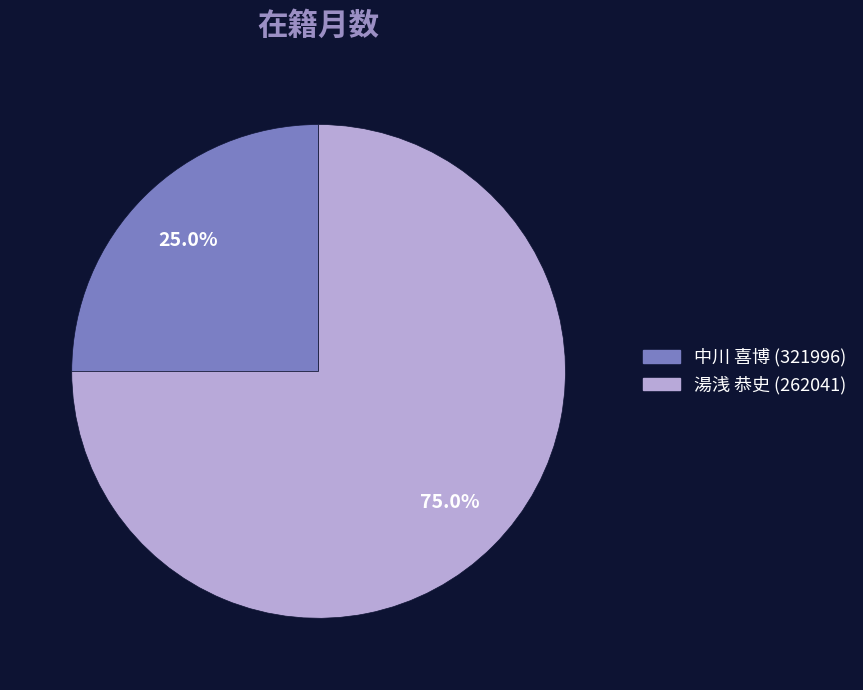

Is there any slice that represents more than half of the pie?

Yes